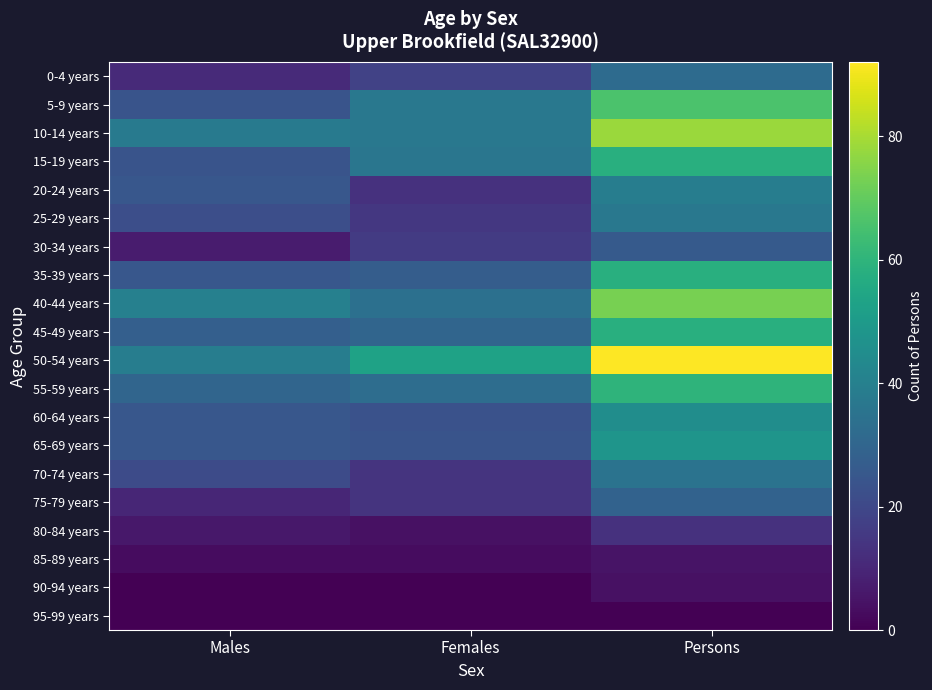

List the series in order of their peak value, lowest first.

95-99 years, 90-94 years, 85-89 years, 80-84 years, 30-34 years, 75-79 years, 0-4 years, 70-74 years, 25-29 years, 20-24 years, 60-64 years, 65-69 years, 15-19 years, 35-39 years, 45-49 years, 55-59 years, 5-9 years, 40-44 years, 10-14 years, 50-54 years